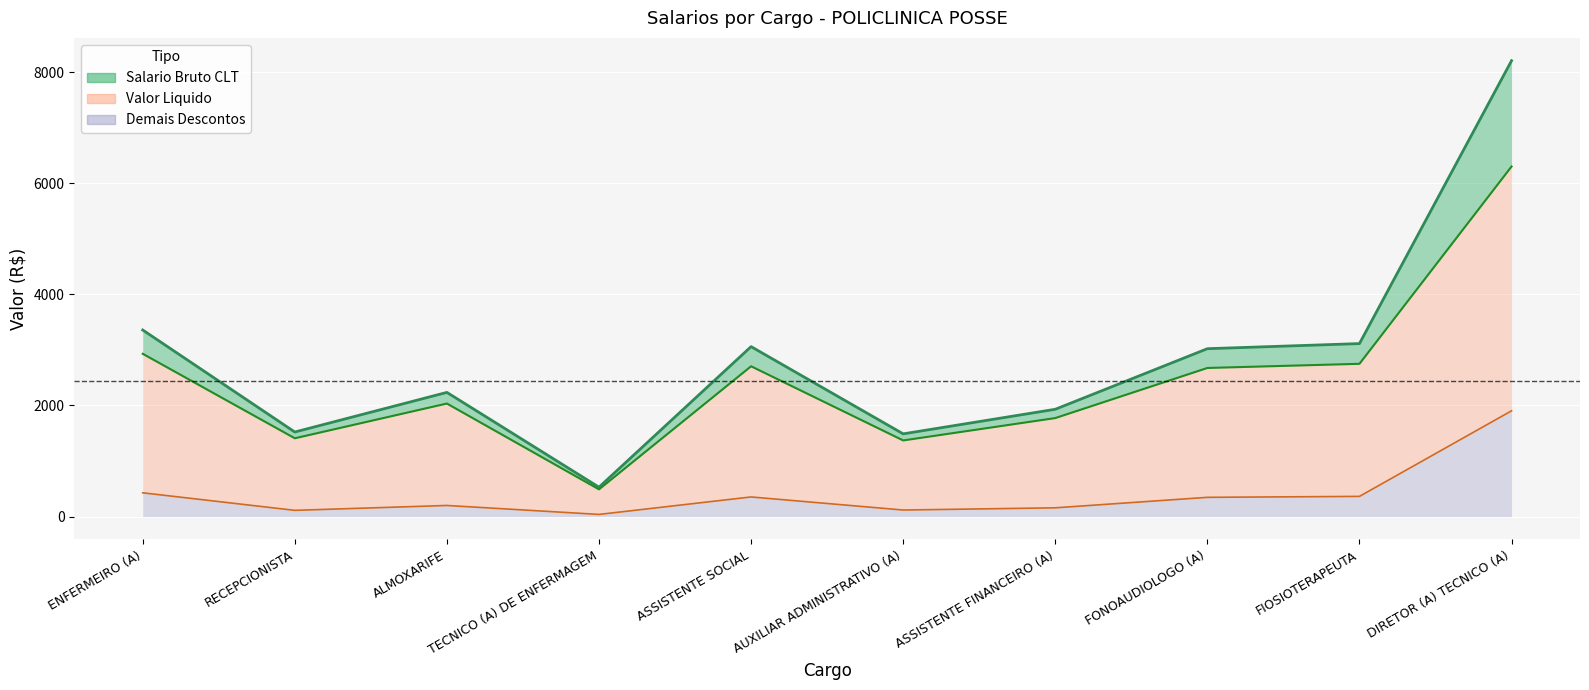

True or false: Valor Liquido and Salario Bruto CLT cross at least once.

False